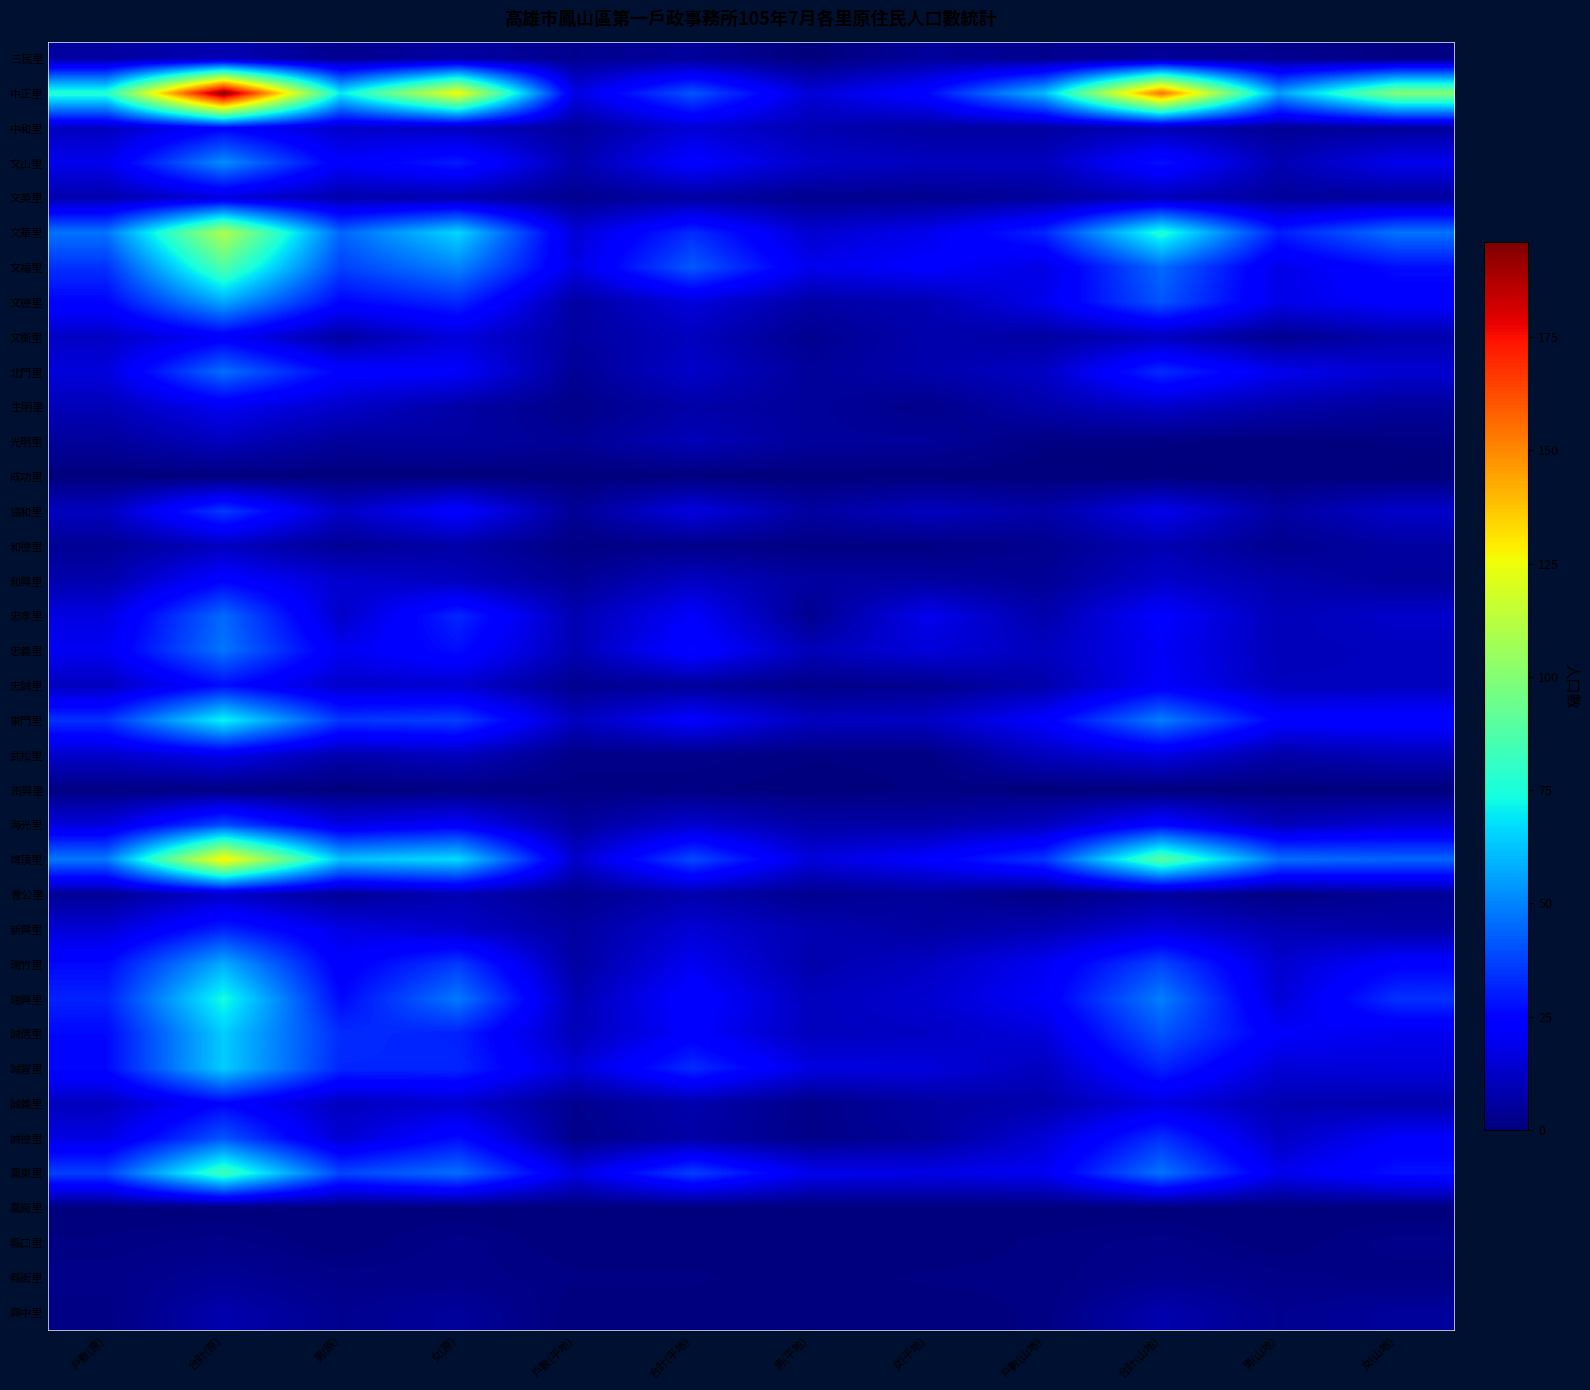

Between 男(原) and 女(平地), which is larger?

女(平地)